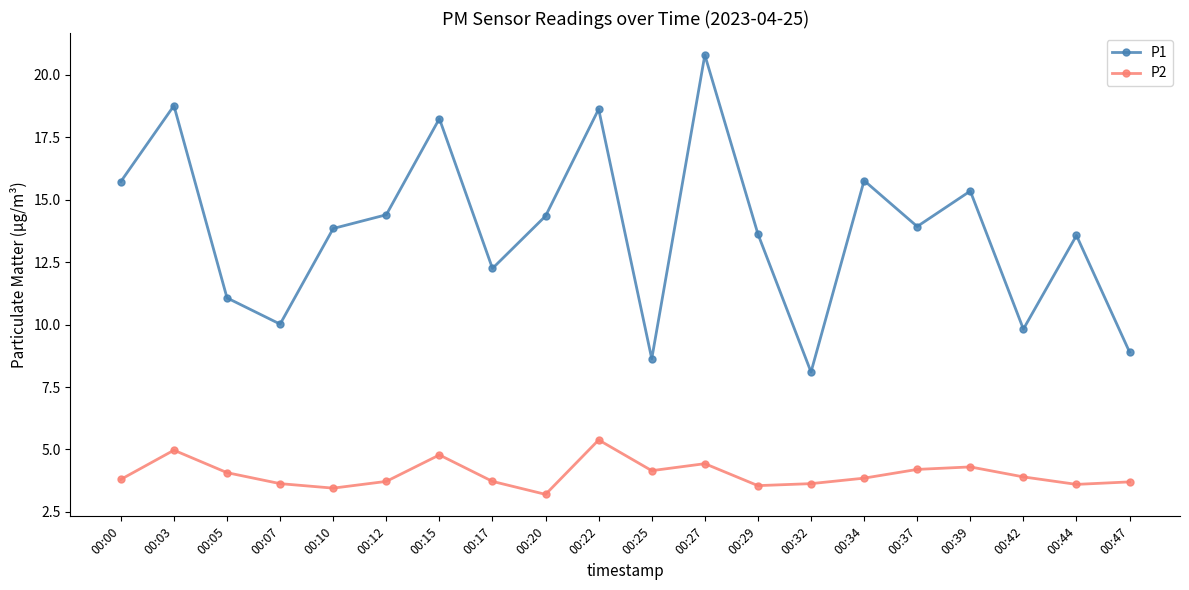

Where does the P1 series first go above 13?

00:00